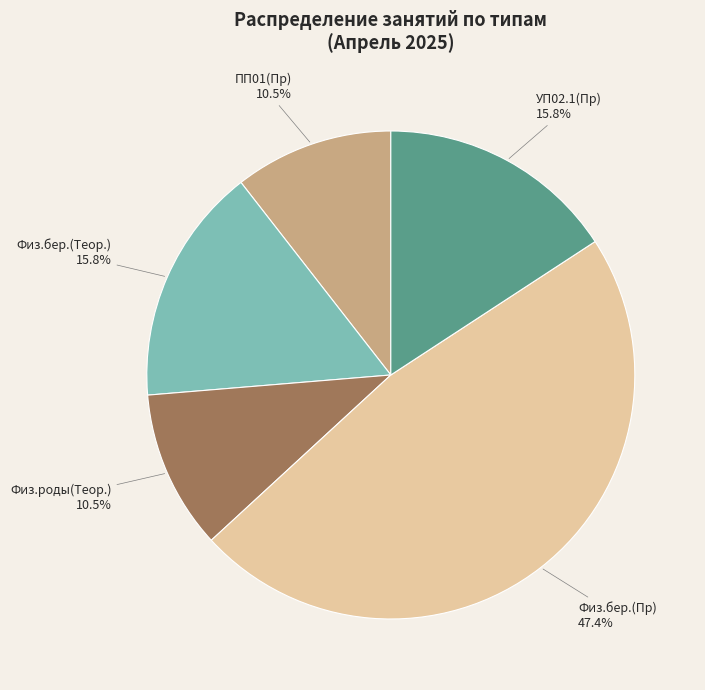

To the nearest percent, what is the difference between the largest and smallest slice percentages?

37%